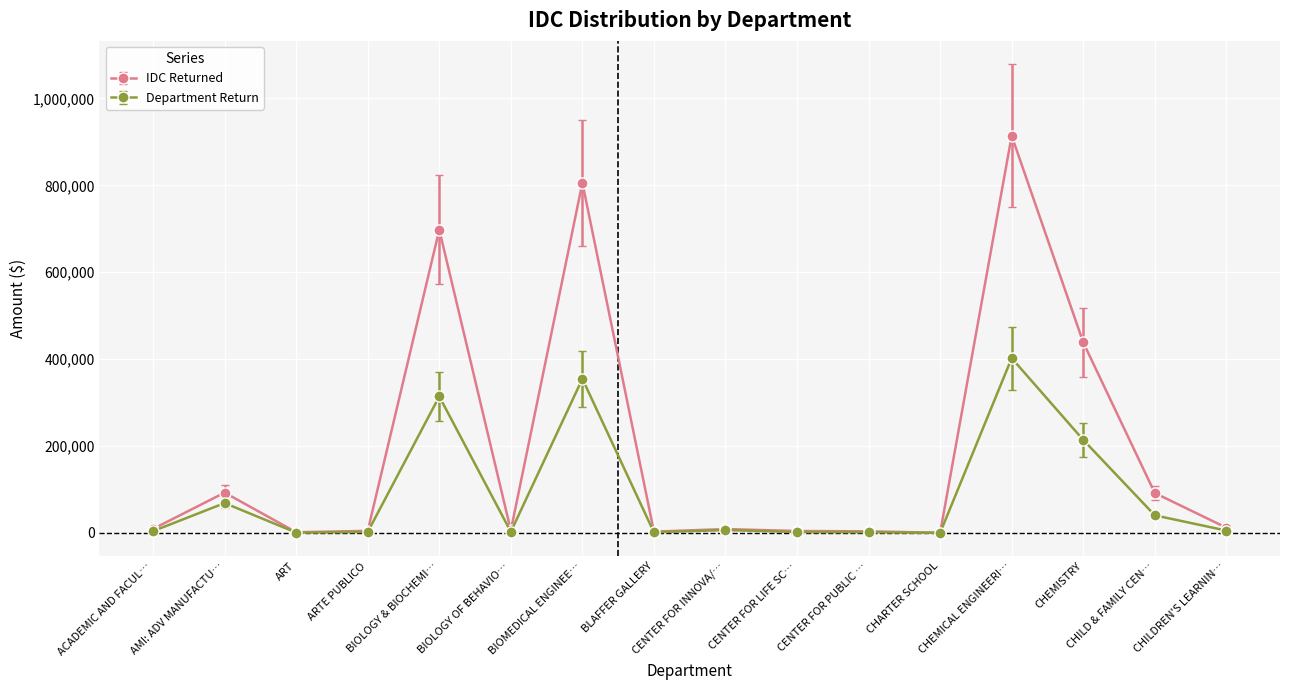

What is the greatest value displayed?

914116